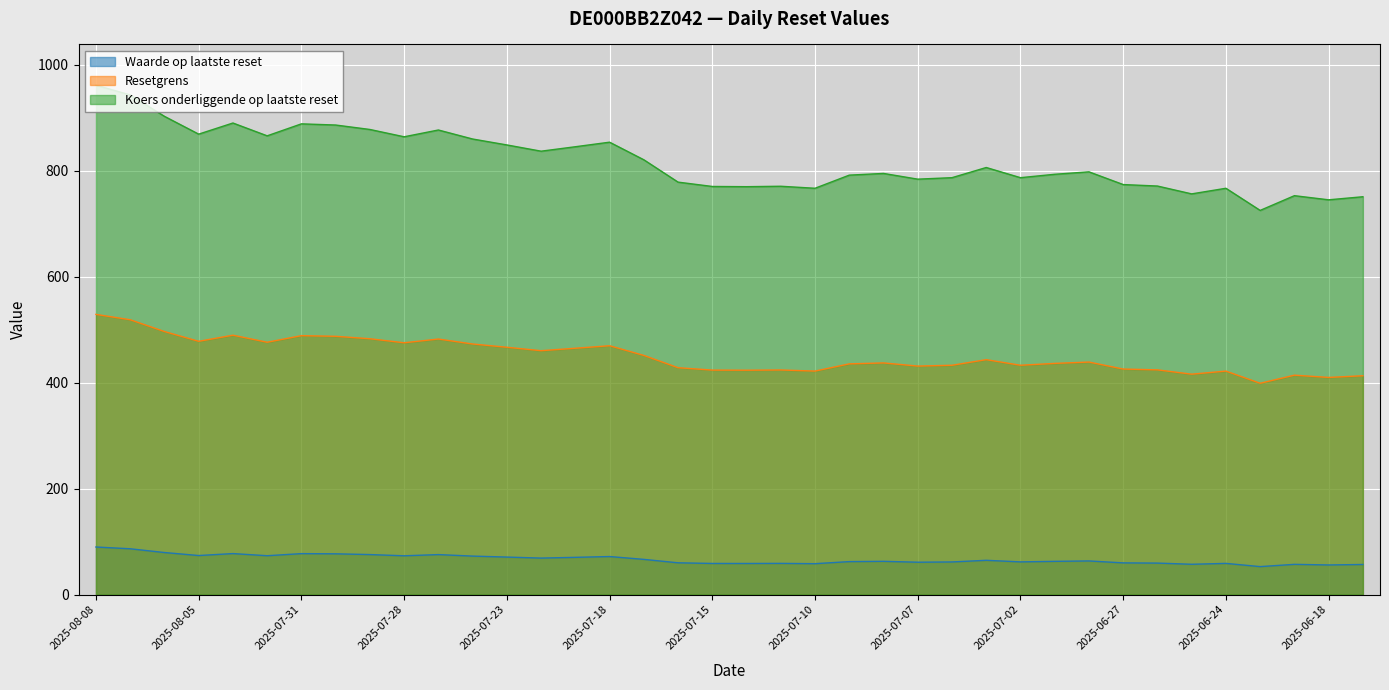

At which category does Resetgrens reach its first local peak?

2025-08-04